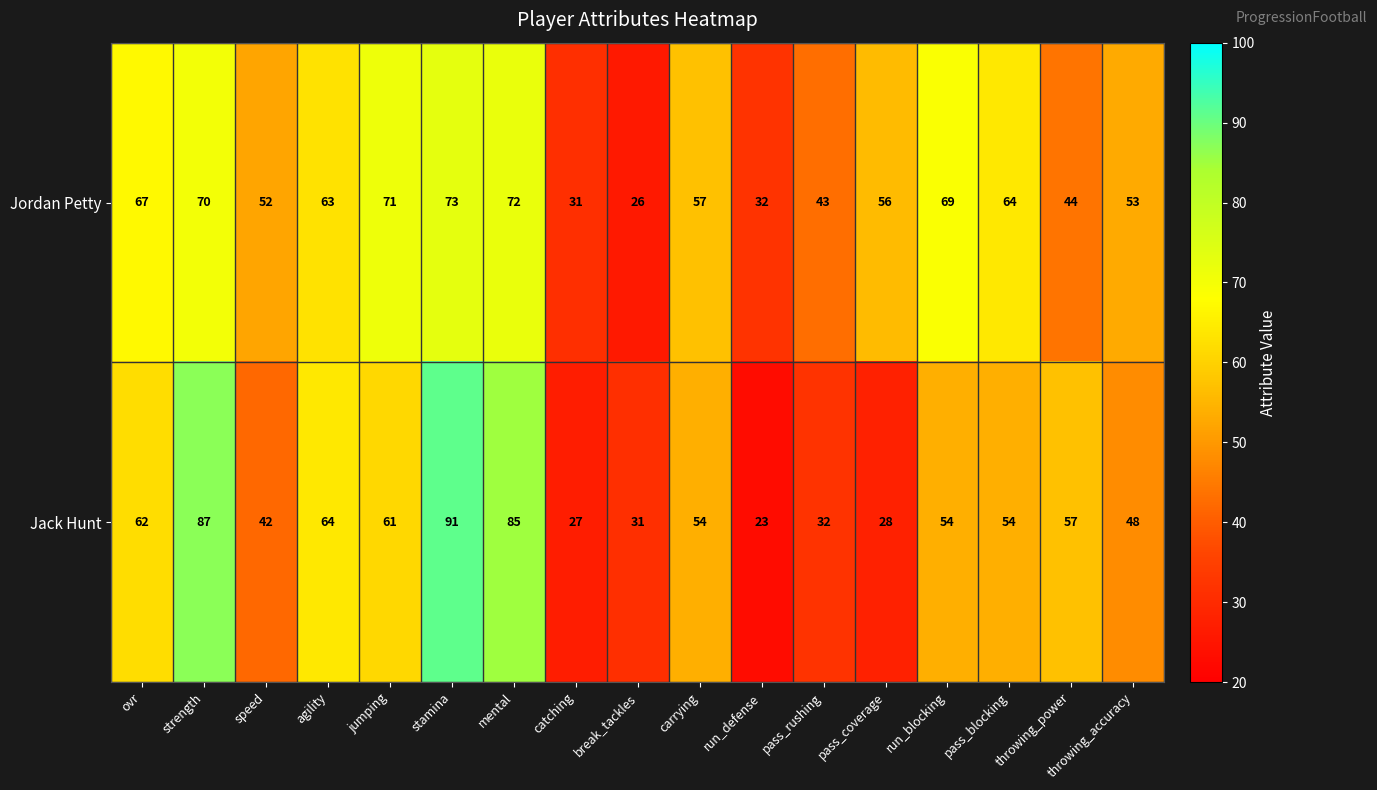

At pass_rushing, list the series in order from smallest to largest.

Jack Hunt, Jordan Petty